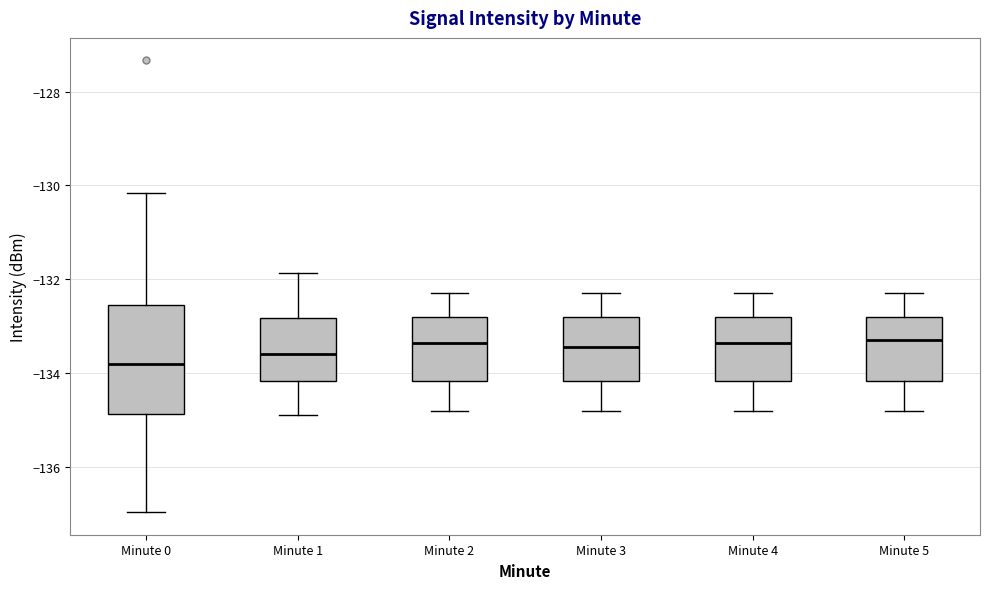

Where is the lower edge of the box for Minute 0 on the y-axis? The values are not printed on the chart, so give them approximately, as read against the axis.

-134.8